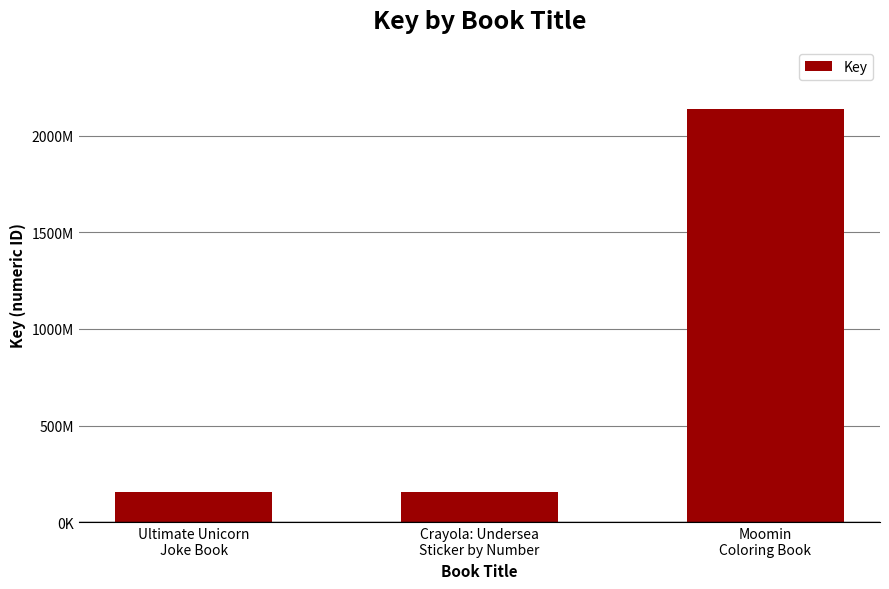

What is the label of the 3rd bar from the right?

Ultimate Unicorn
Joke Book